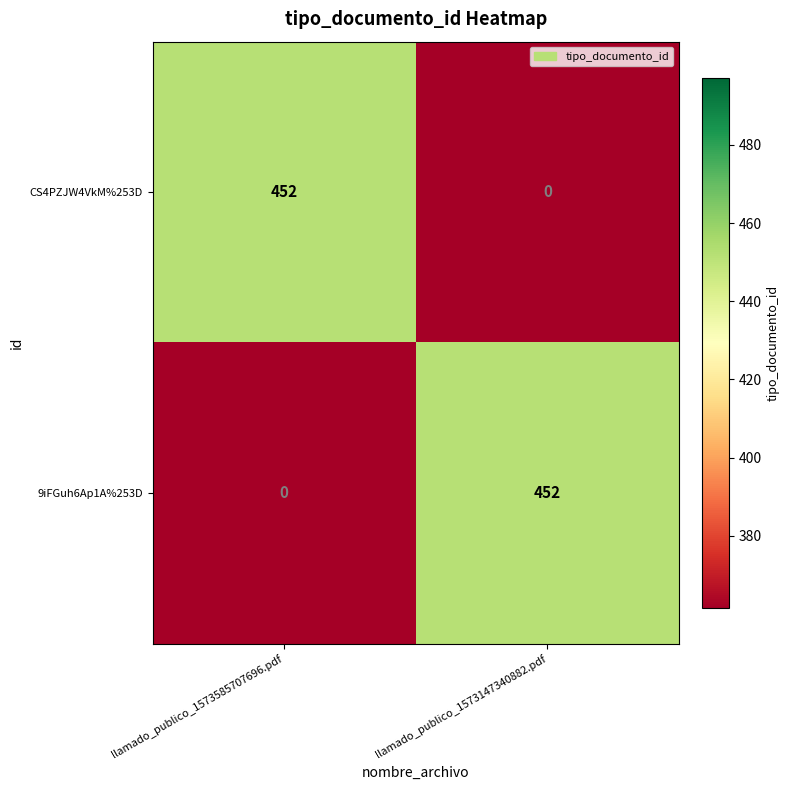

What is the total value across all series at llamado_publico_1573585707696.pdf?

452